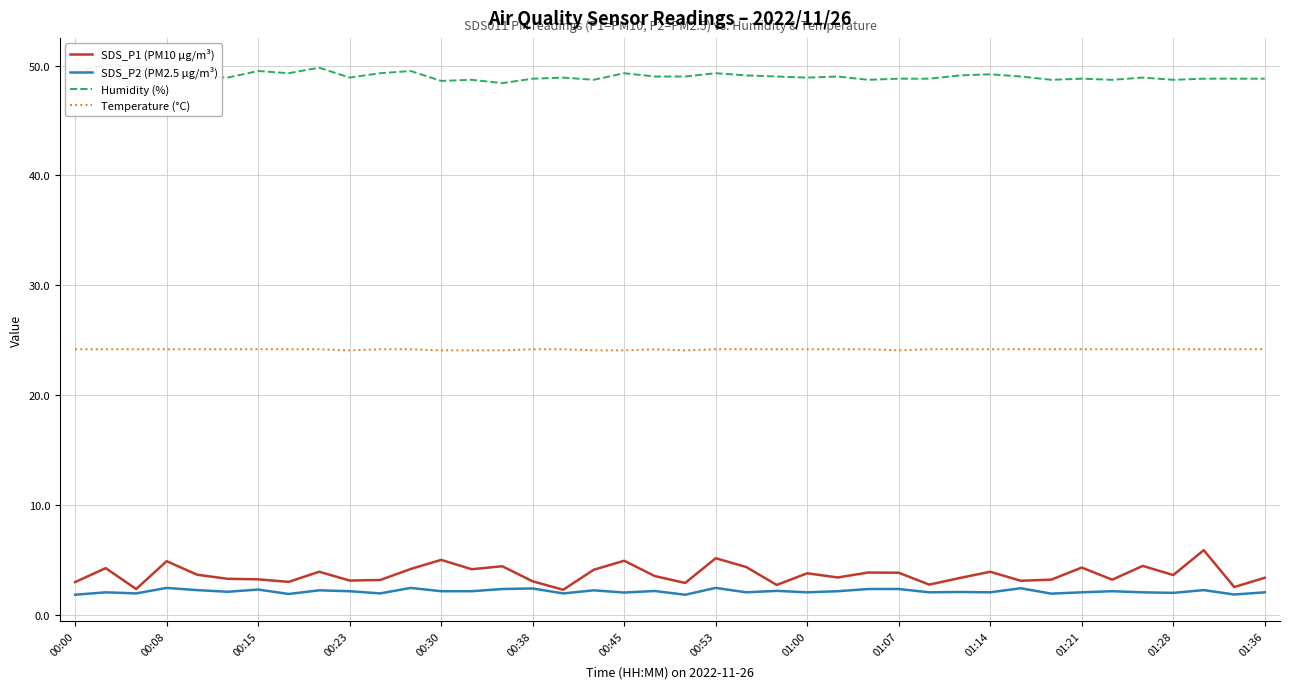

What is the value of the Humidity (%) point at the 1st from the left?

49.3